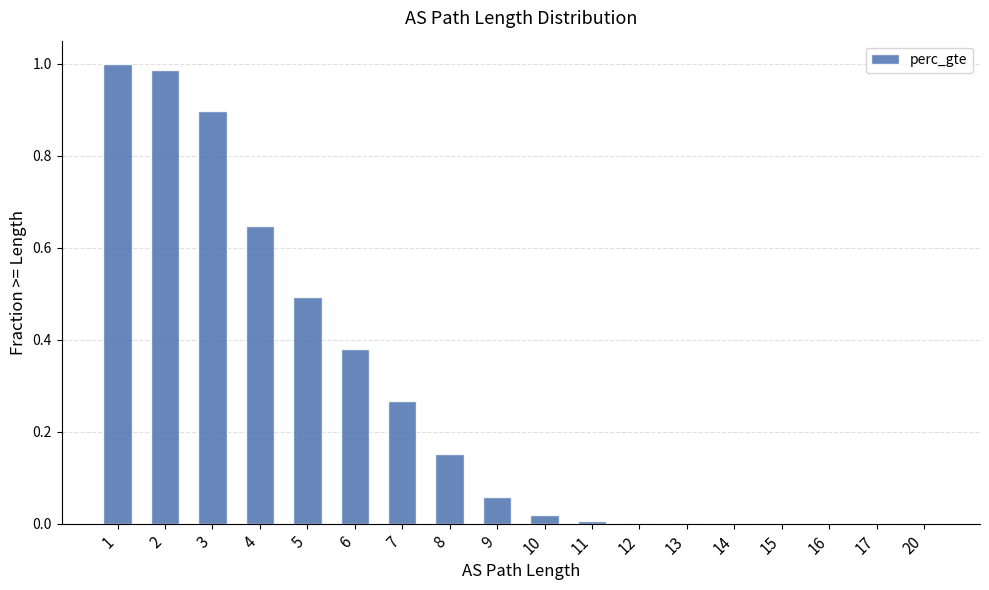

The chart shows a value of 0.0 at 11. True or false?

True